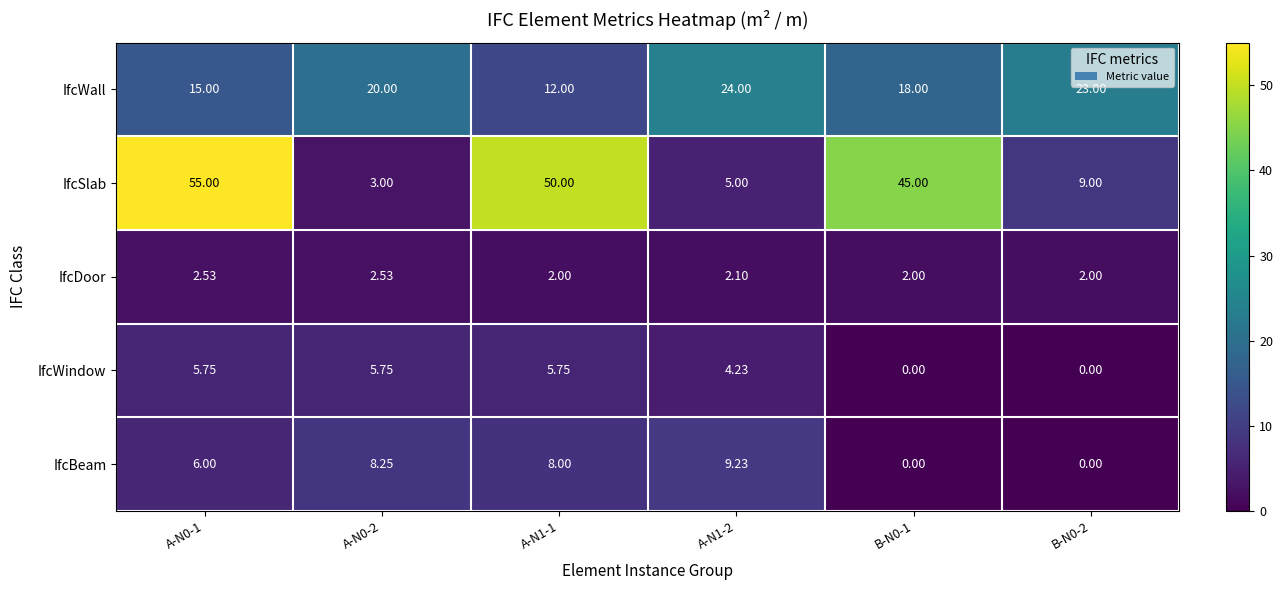

Which series has the widest spread of values?

IfcSlab